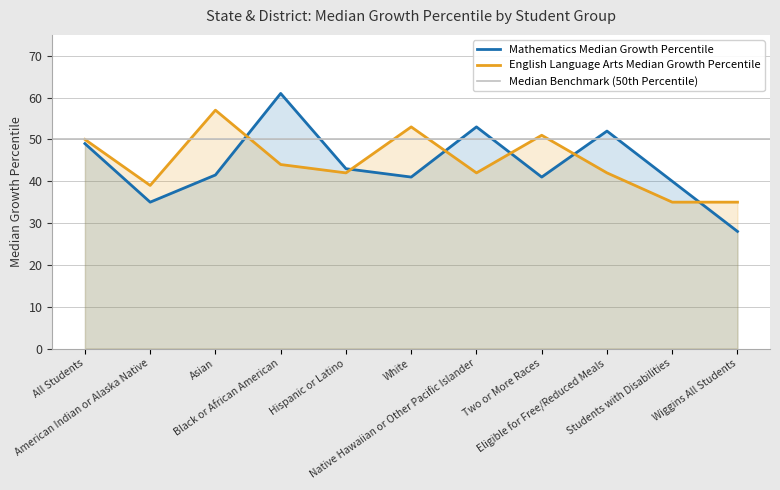

List the labels in order of English Language Arts value, largest first.

Asian, White, Two or More Races, All Students, Black or African American, Hispanic or Latino, Native Hawaiian or Other Pacific Islander, Eligible for Free/Reduced Meals, American Indian or Alaska Native, Students with Disabilities, Wiggins All Students